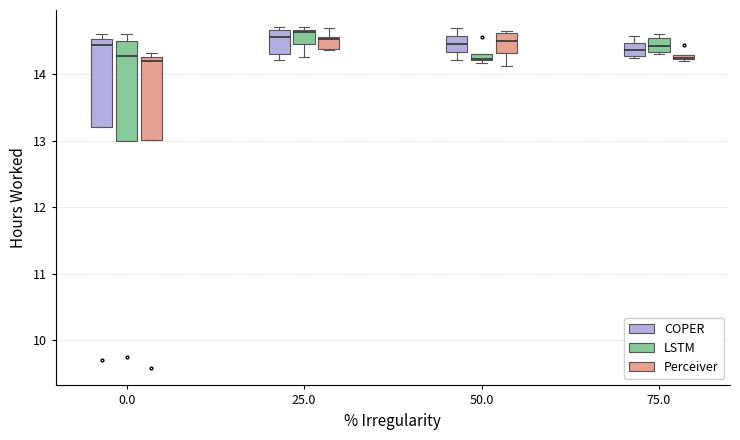

Where is the lower edge of the box for 0.0 (COPER) on the y-axis? The values are not printed on the chart, so give them approximately, as read against the axis.

13.2